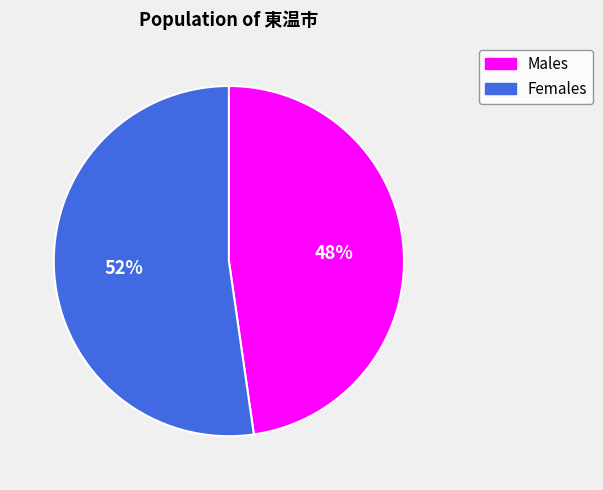

Does any single category account for the majority?

Yes